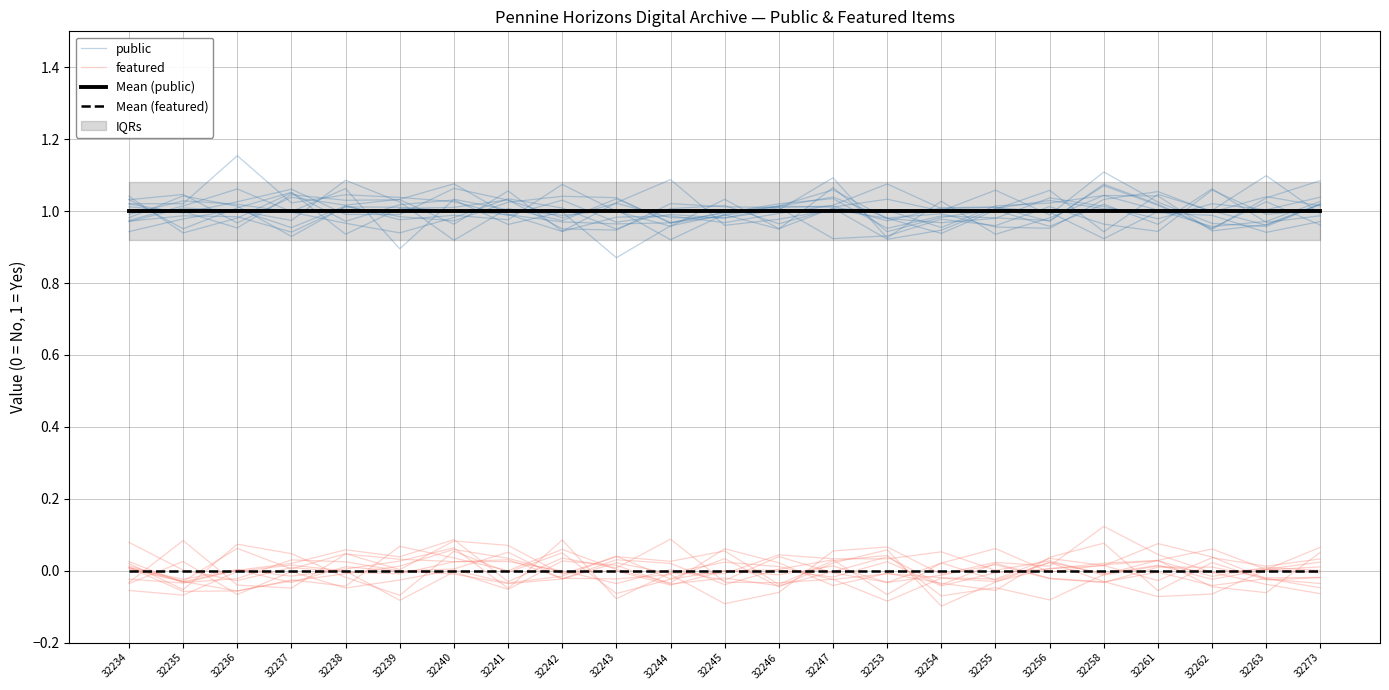

At which label is Mean (featured) closest to 0?

32234